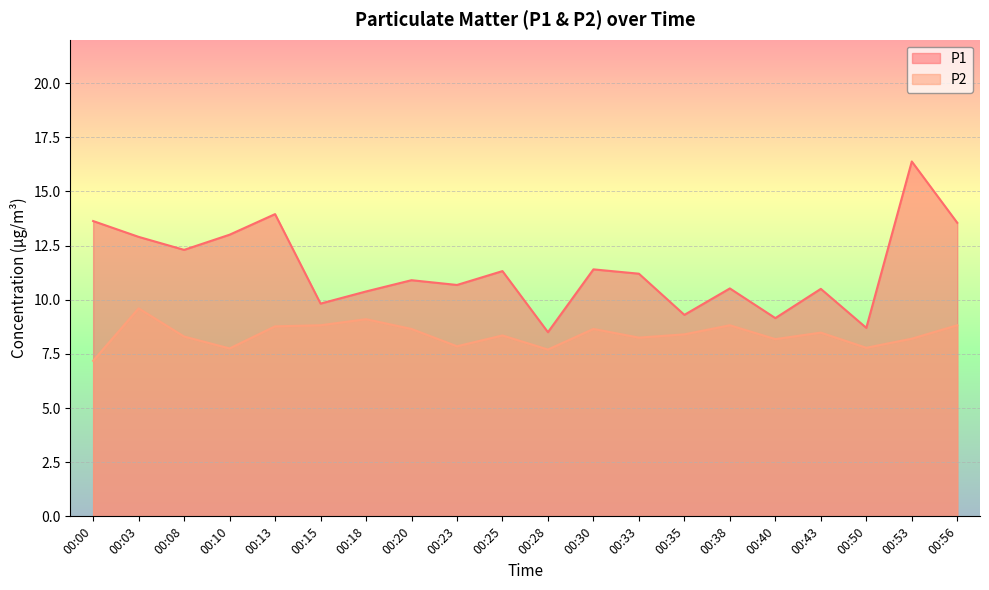

What is the difference between the second highest and minimum values in the P1 series?

5.4